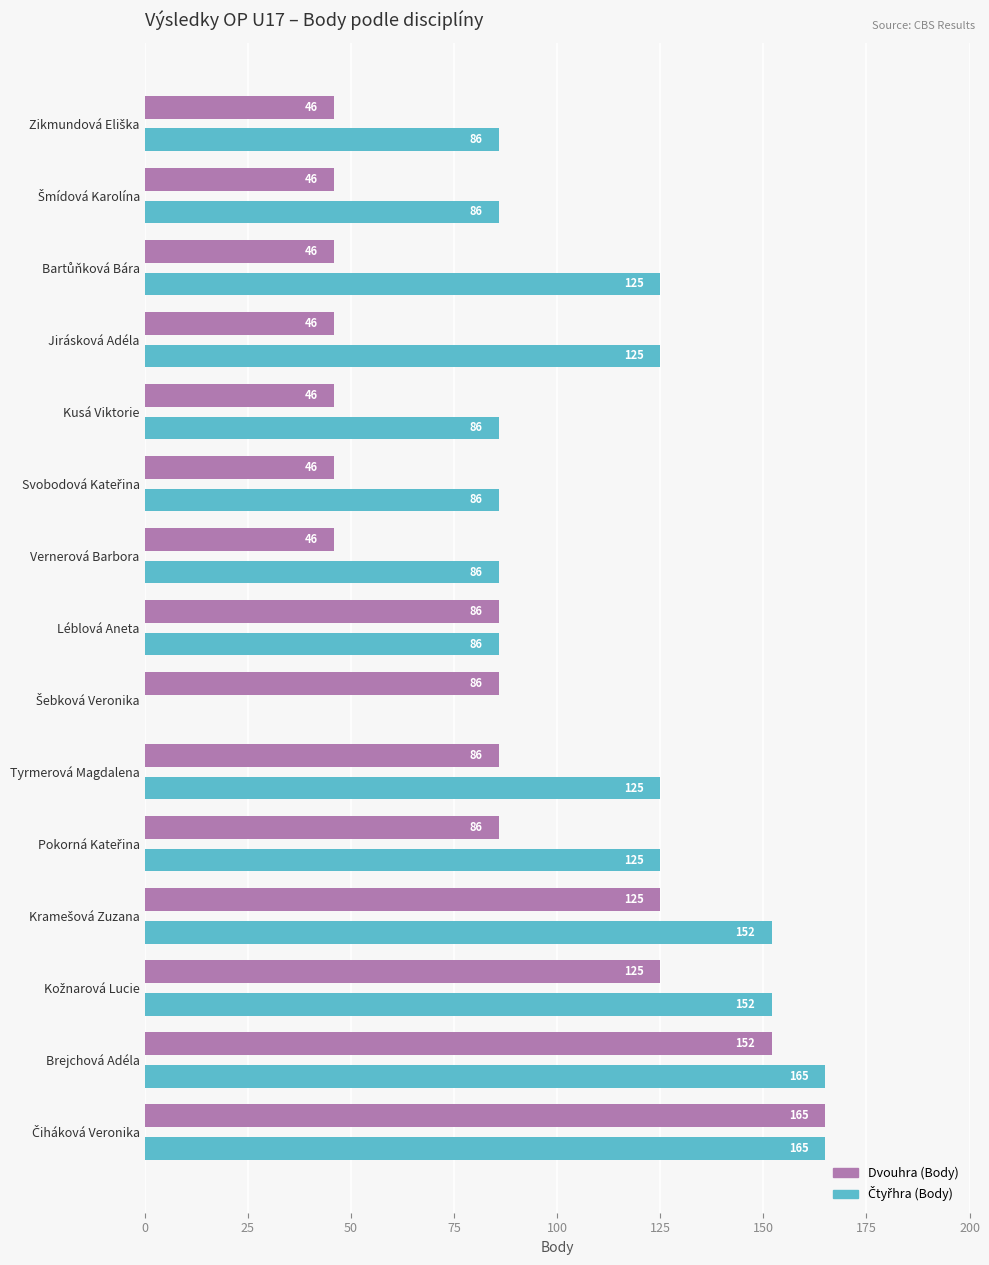

What is the greatest value displayed?

165